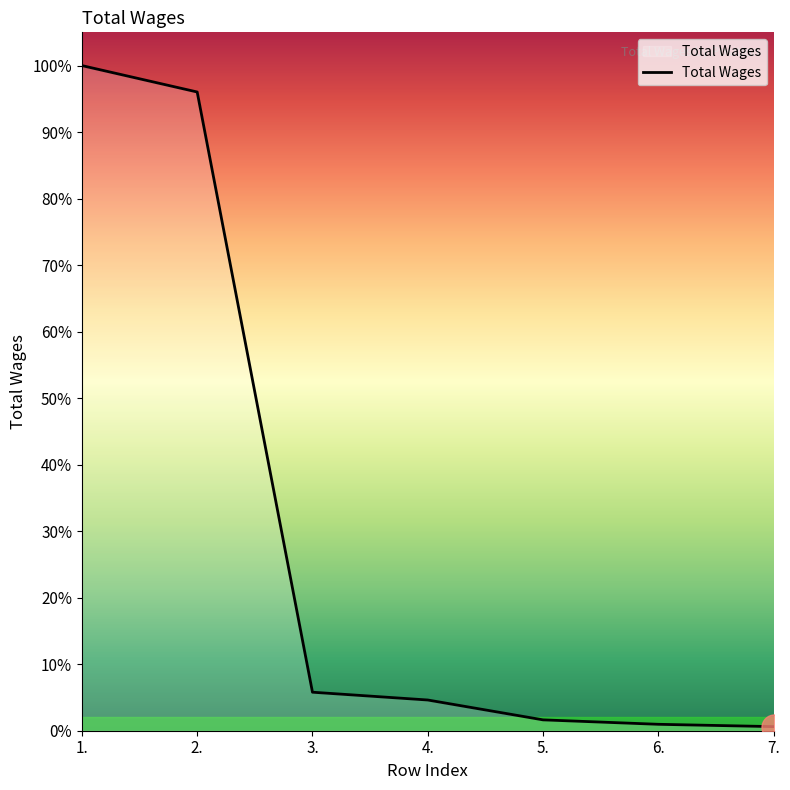

The value at 6. is 268.8. True or false?

False